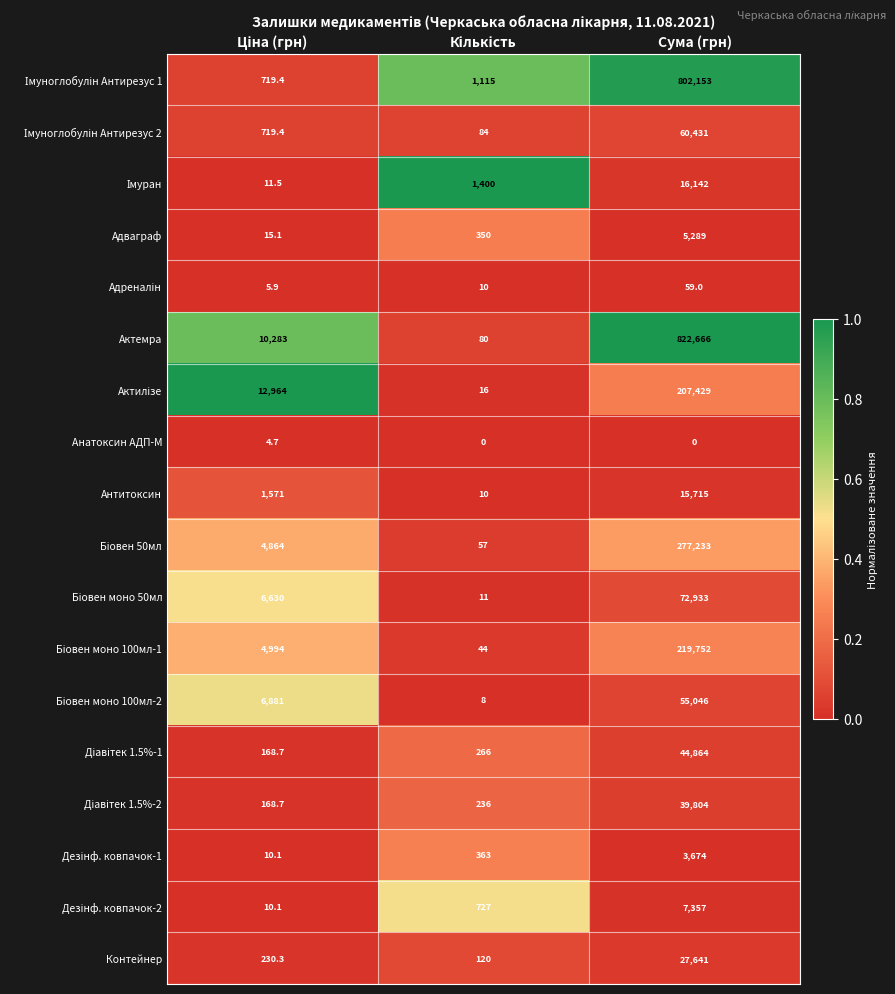

At which category is the sum across all series the highest?

Сума (грн)